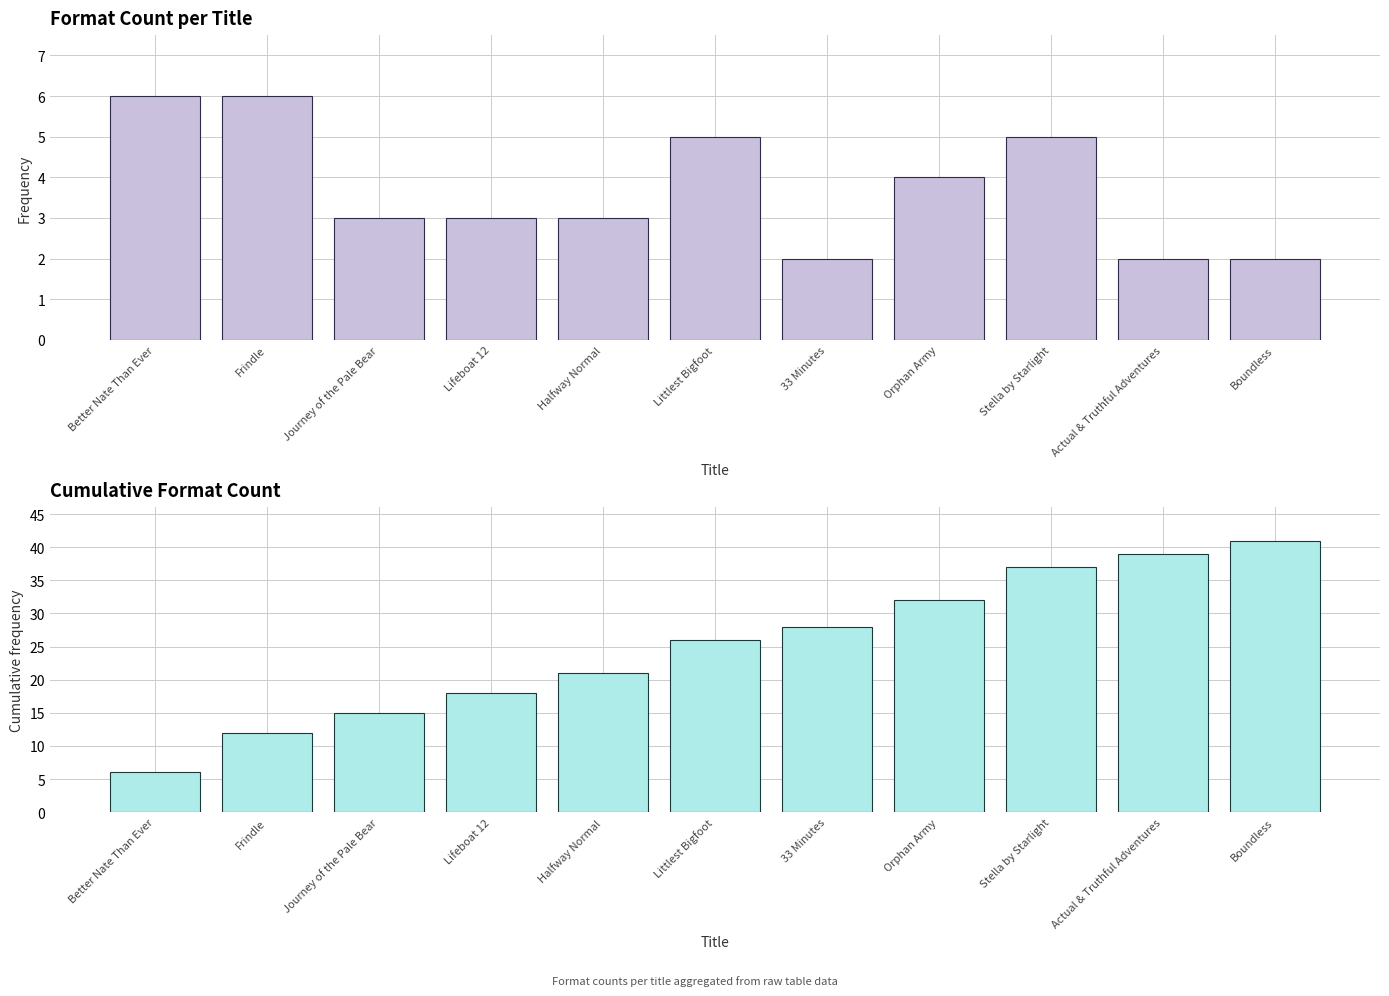

What is the difference between the maximum and minimum values in the Format Count series?

4